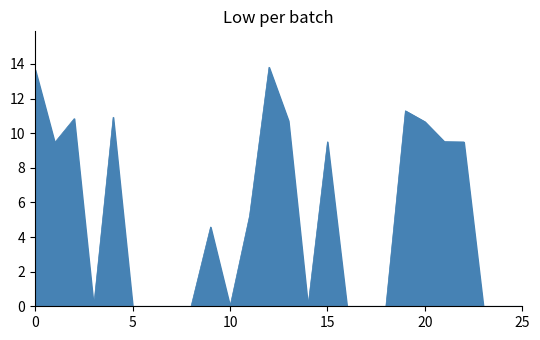

How many lines are shown in the chart?

1